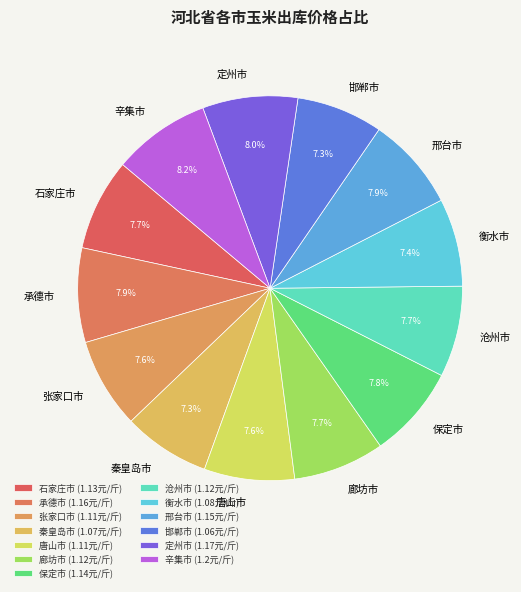

Is the sum of 秦皇岛市 and 沧州市 greater than half?

No